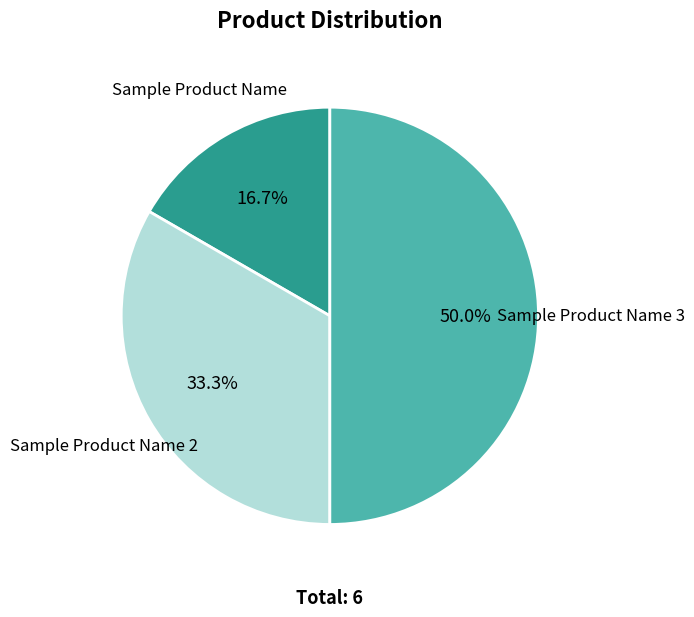

How many segments does this pie chart have?

3